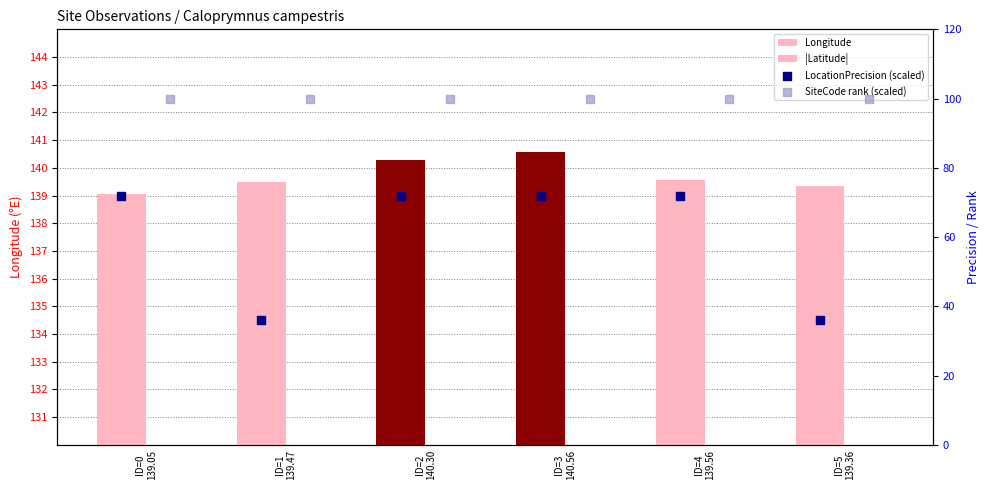

Is the value of |Latitude| at ID=2
140.30 greater than the value of LocationPrecision (scaled) at ID=1
139.47?

No